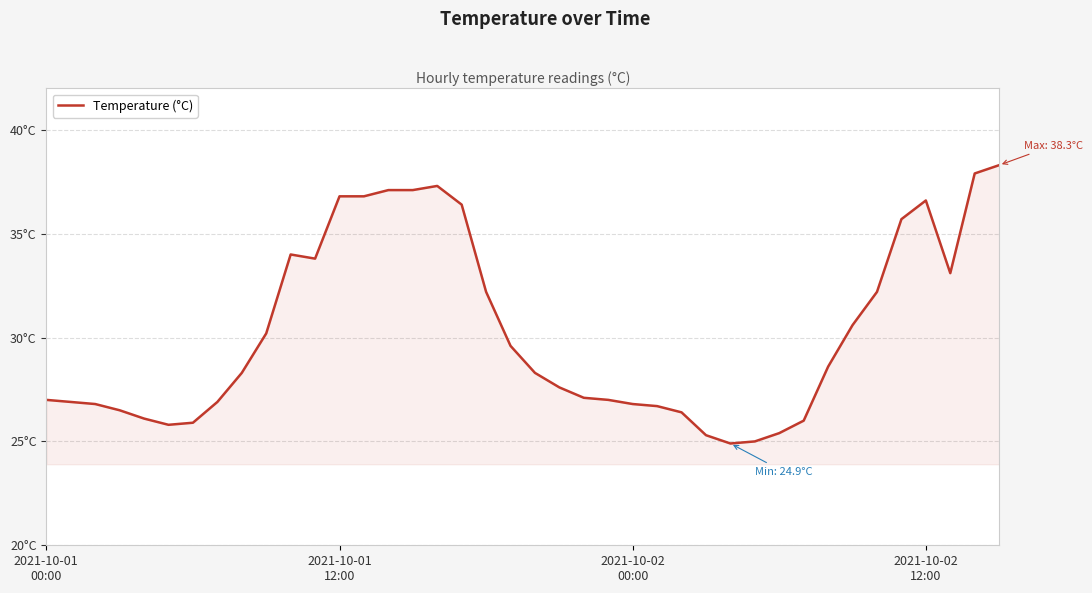

Is this an area chart (filled region under the line)?

Yes